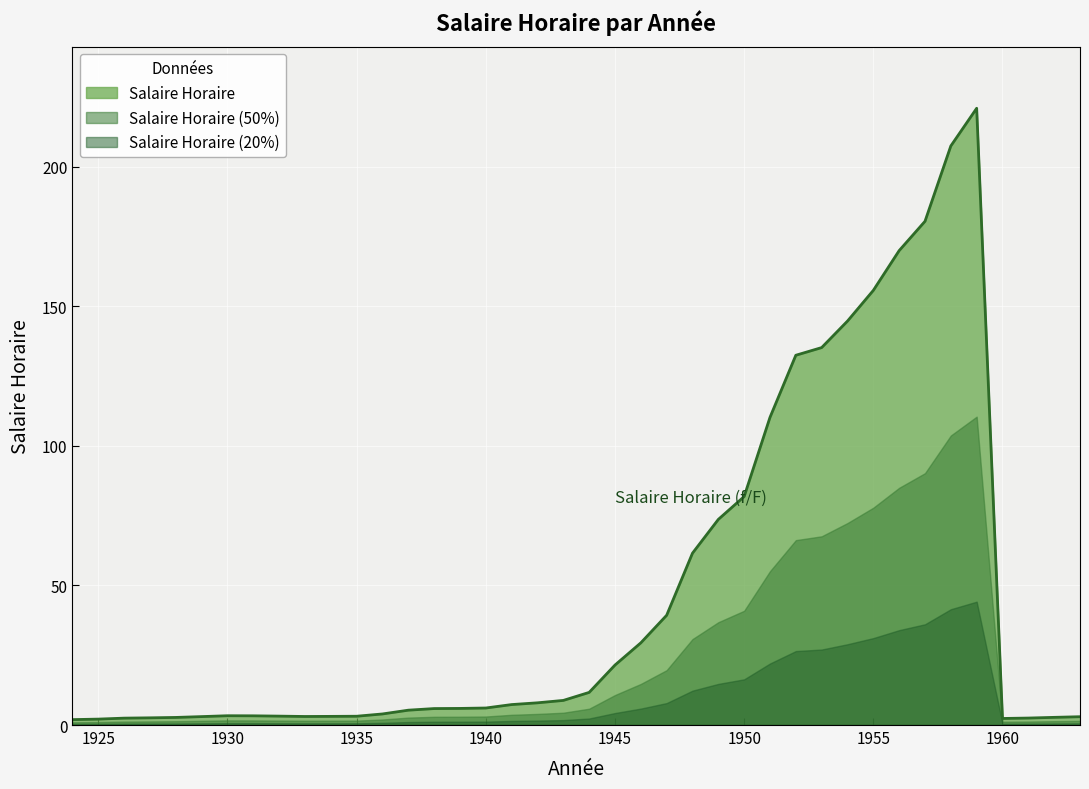

Reading left to right, transcribe all the data shown in this chart.

1924=1.9	1925=2.1	1926=2.5	1927=2.6	1928=2.7	1929=3.0	1930=3.3	1931=3.3	1932=3.2	1933=3.1	1934=3.1	1935=3.1	1936=4.0	1937=5.3	1938=5.9	1939=6.0	1940=6.1	1941=7.3	1942=8.0	1943=8.8	1944=11.7	1945=21.5	1946=29.4	1947=39.3	1948=61.6	1949=73.7	1950=81.9	1951=110.2	1952=132.5	1953=135.2	1954=144.8	1955=155.8	1956=170.0	1957=180.5	1958=207.5	1959=221.0	1960=2.4	1961=2.5	1962=2.8	1963=3.0